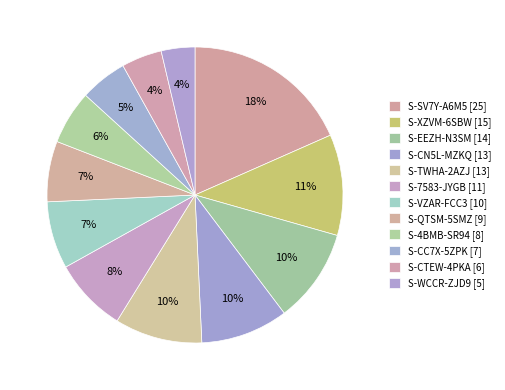

What is the smallest slice in the pie chart?

S-WCCR-ZJD9 [5]